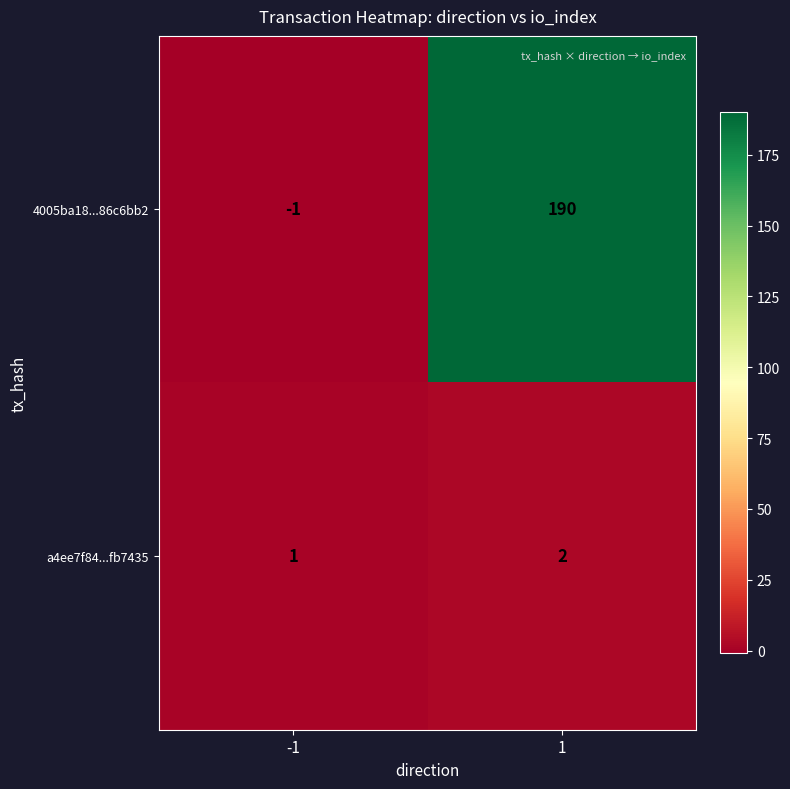

At which category is the sum across all series the highest?

1